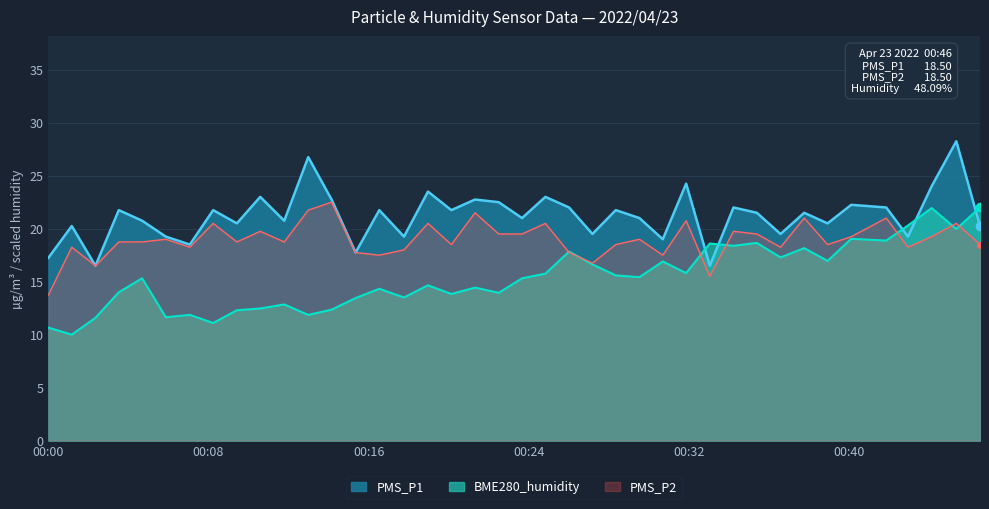

What is the average value of the PMS_P1 series?

21.2